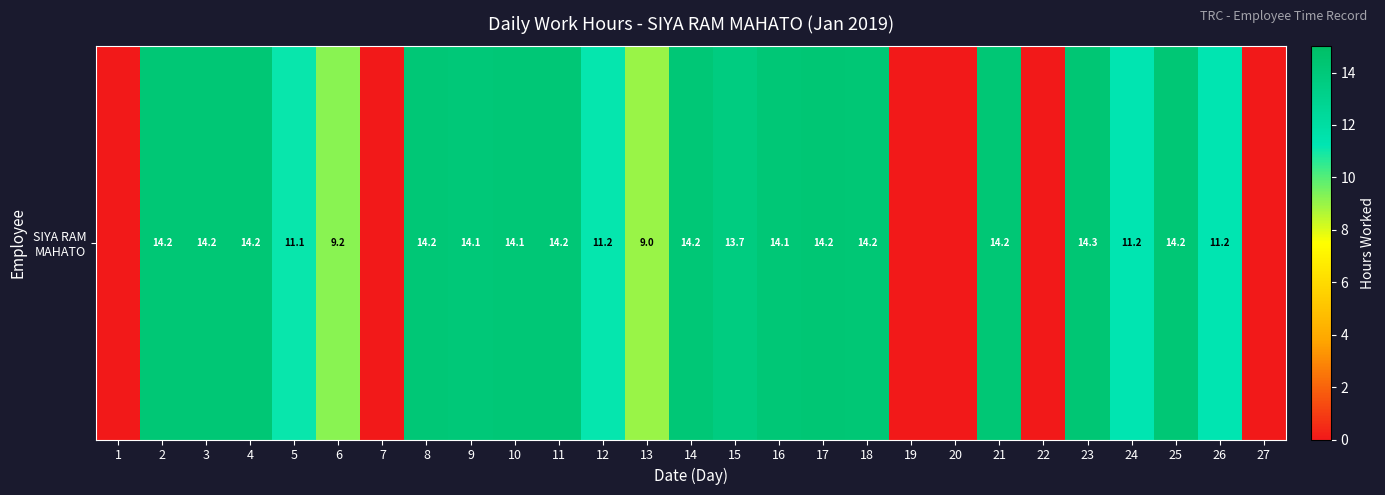

Between 12 and 15, which is larger?

15